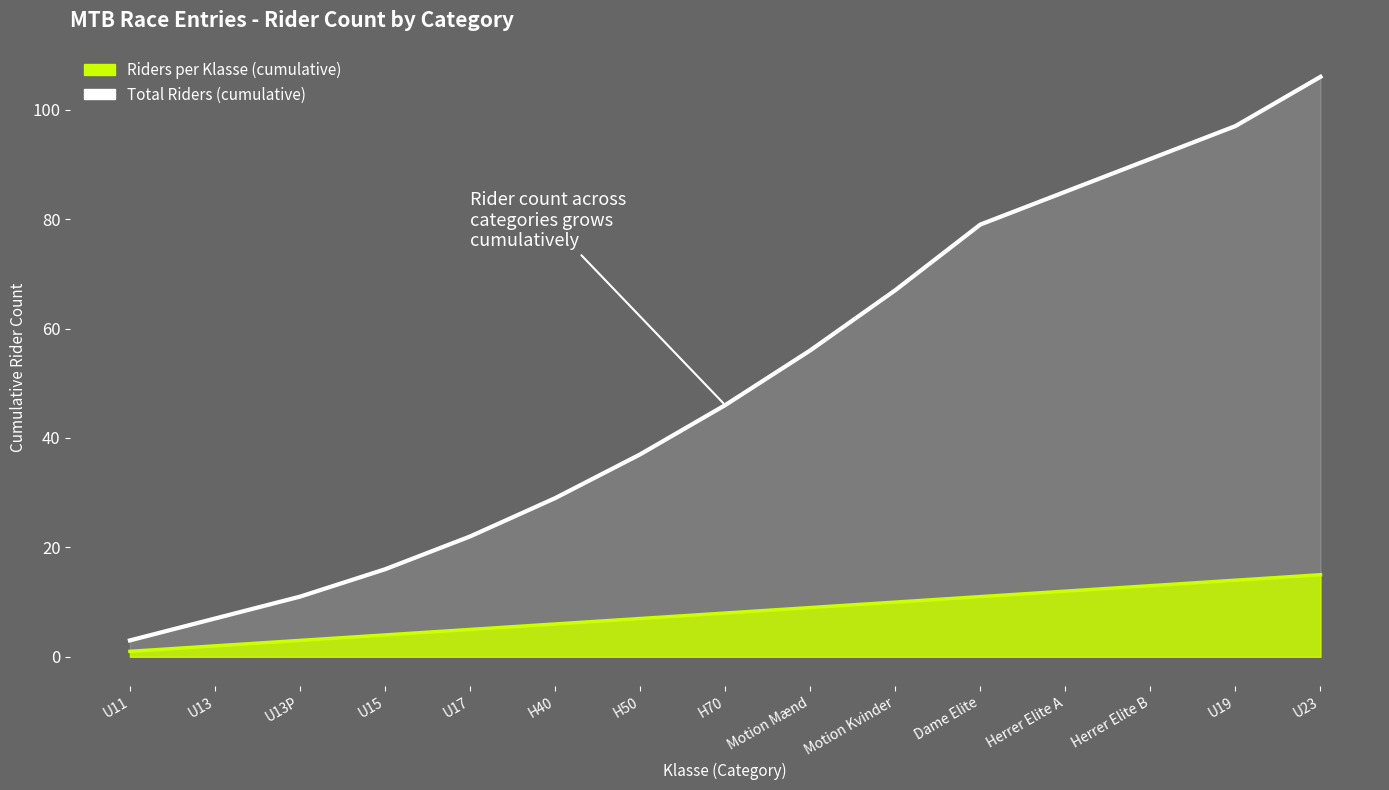

Is it true that Total Riders (cumulative) equals 11 at U13P?

True